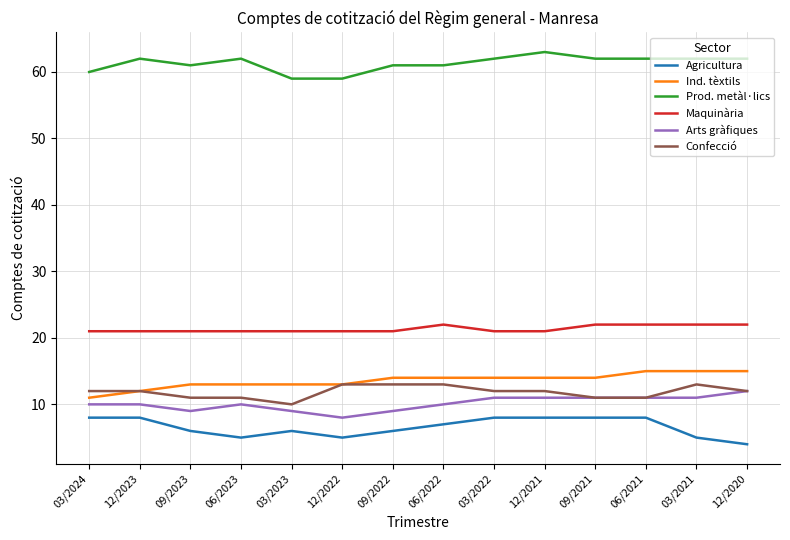

Is the value of Prod. metàl·lics at 09/2022 greater than the value of Confecció at 09/2021?

Yes